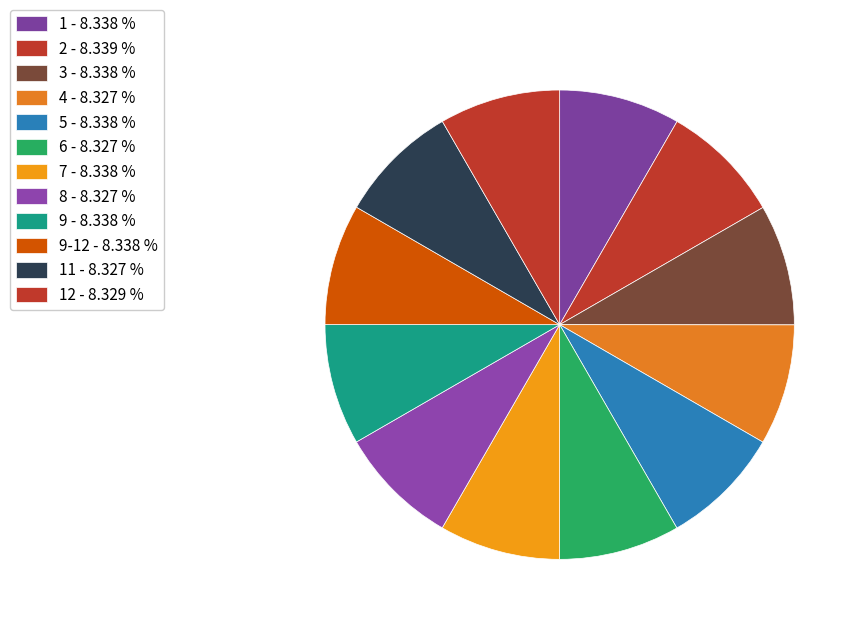

What is the smallest slice in the pie chart?

4